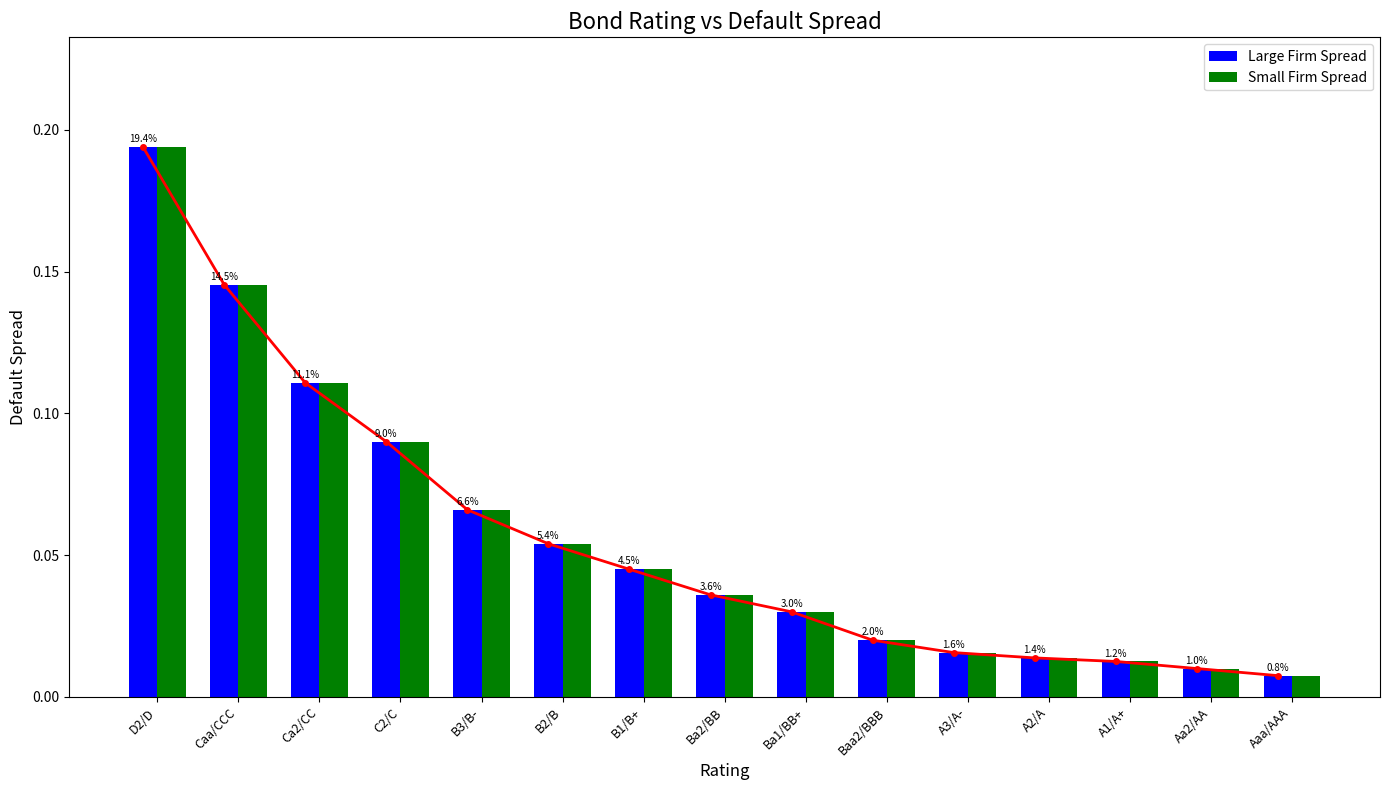

Which series has the largest total across all categories?

Large Firm Spread